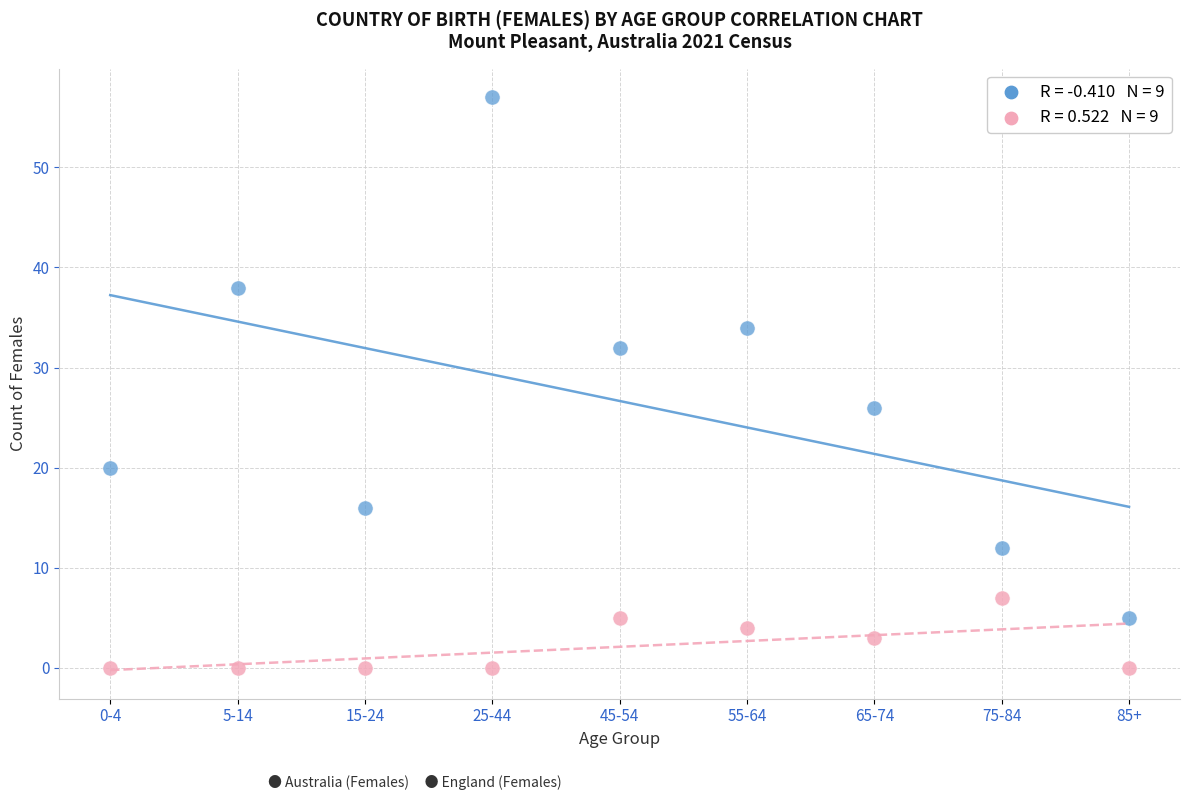

Across all series, what Y value is closest to 28?

26